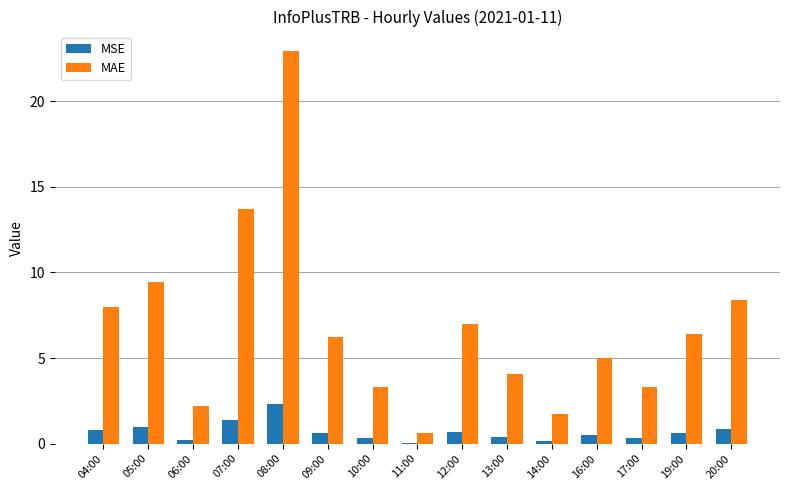

The value of MAE at 04:00 is 1.7. True or false?

False